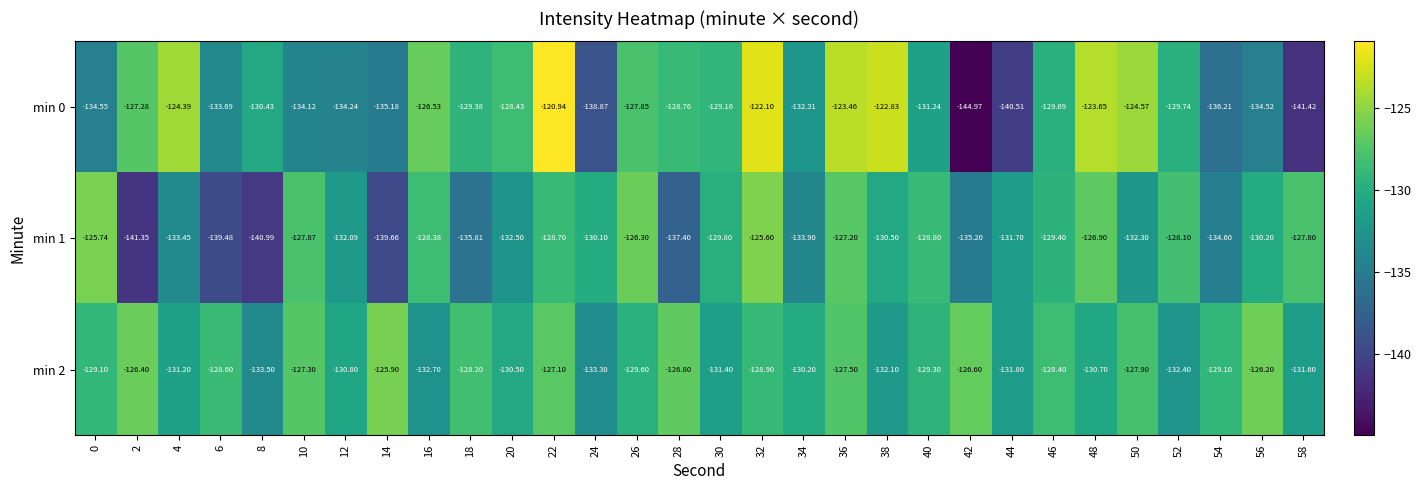

Is the value of min 1 at 30 greater than the value of min 0 at 50?

No